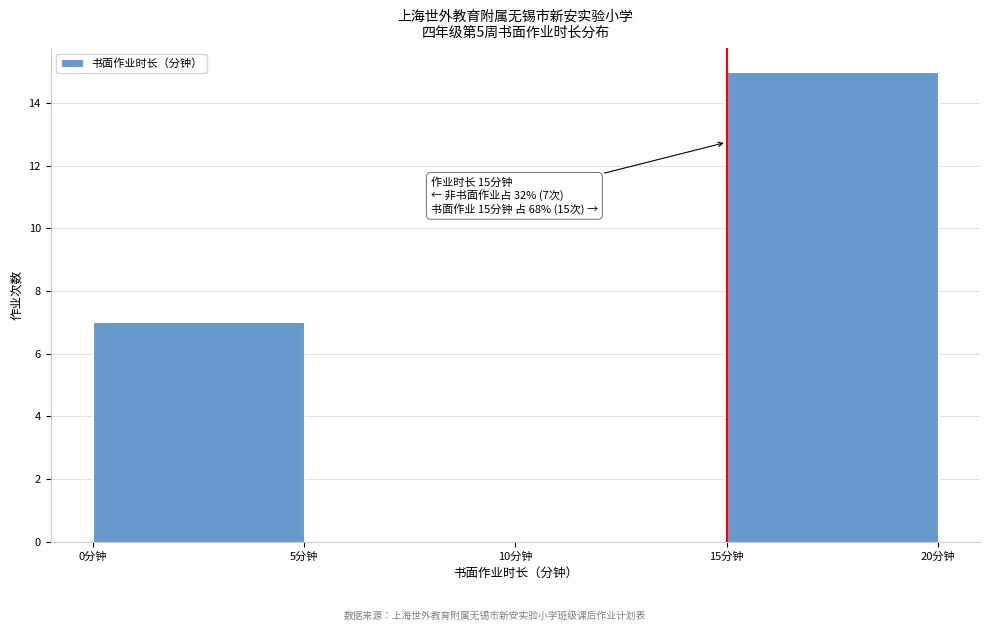

Which range on the x-axis has the tallest bar?

15 to 20